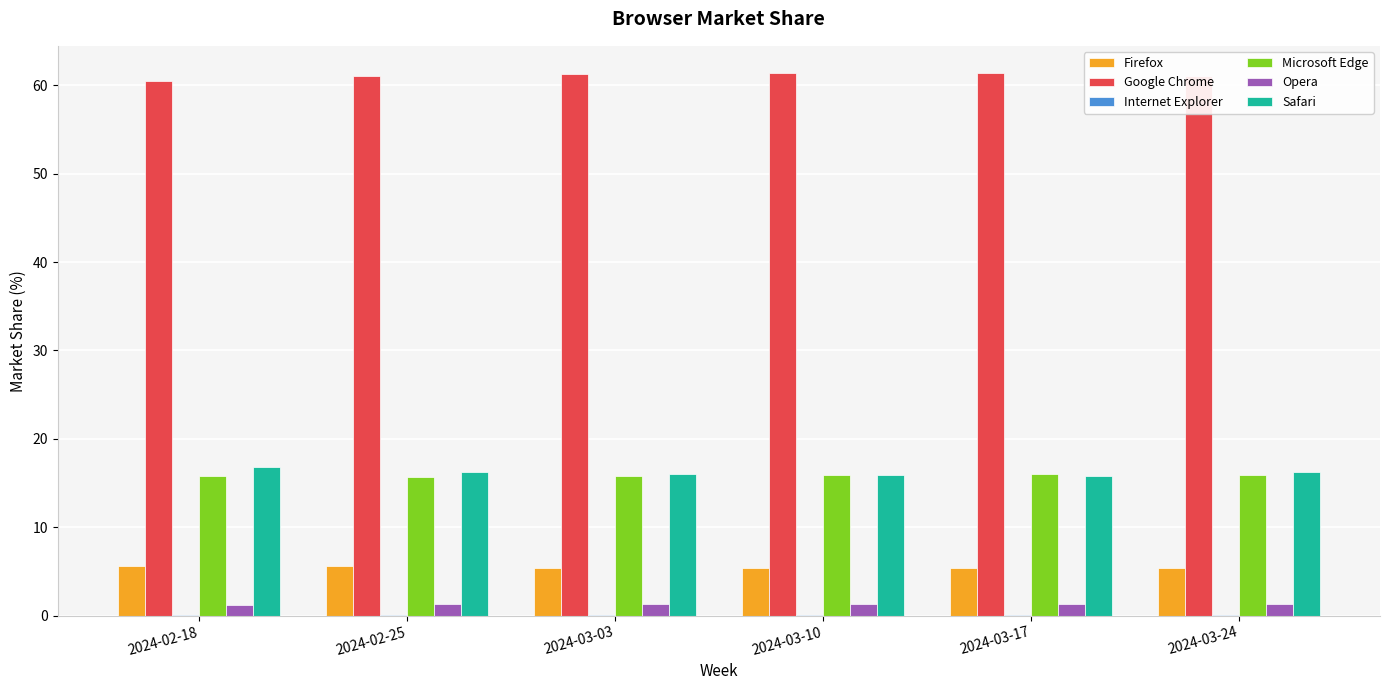

Which series has the largest total across all categories?

Google Chrome